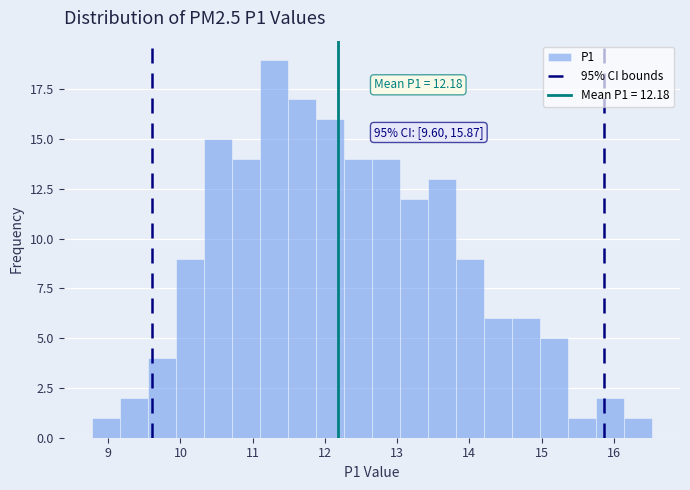

Read against the x-axis, roughly where is the centre of the tallest bar?

11.3